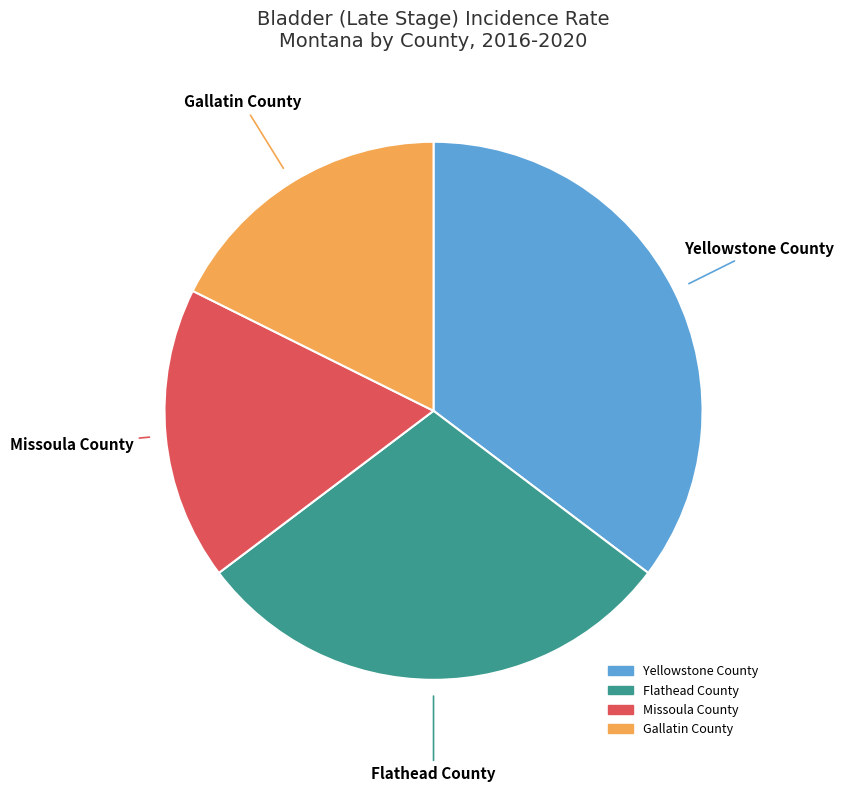

Do Gallatin County and Yellowstone County together represent more than half of the pie?

Yes